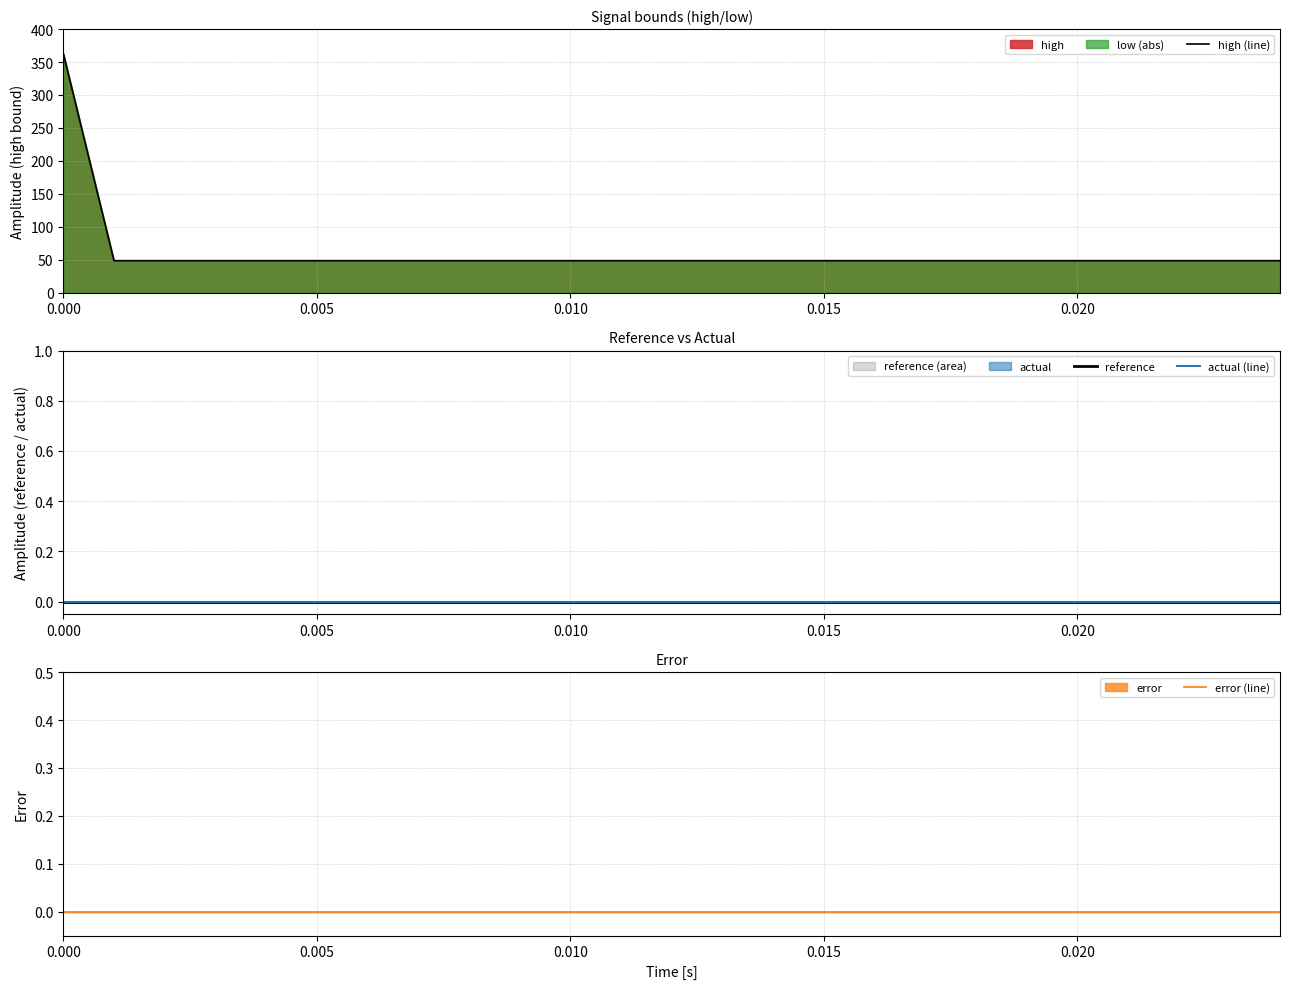

True or false: actual (line) and error (line) cross at least once.

False